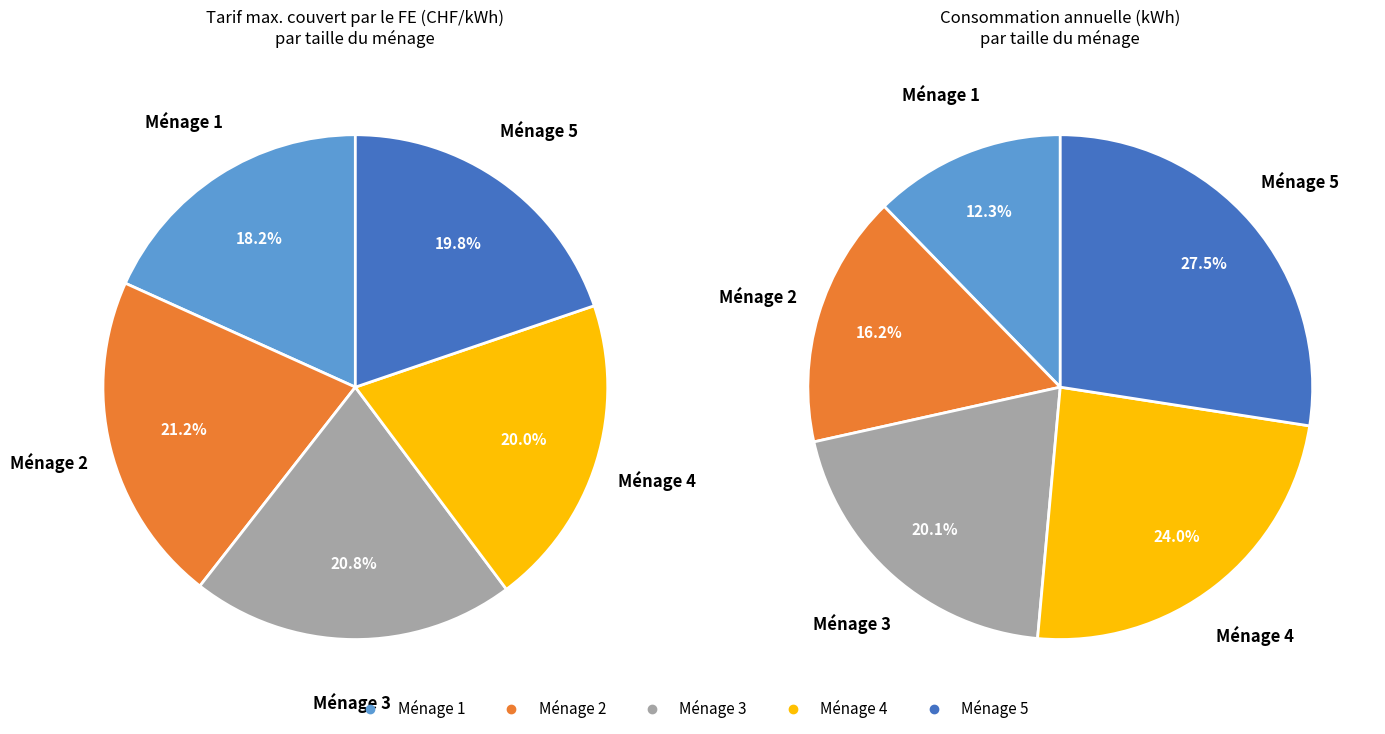

Does 3 account for over 50% of the chart?

No